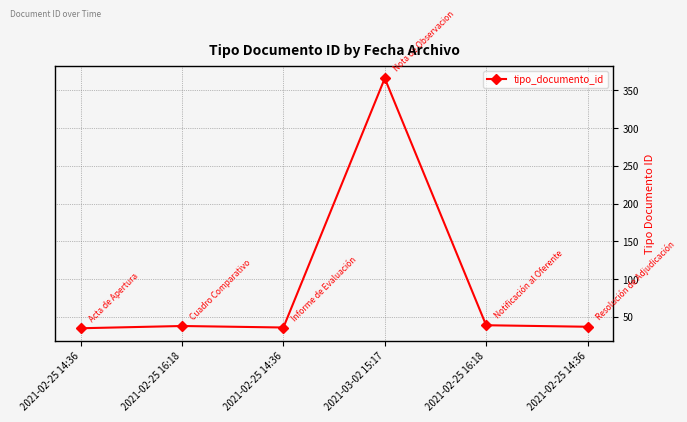

Rank the categories by value from lowest to highest.

2021-02-25 14:36, 2021-02-25 14:36, 2021-02-25 14:36, 2021-02-25 16:18, 2021-02-25 16:18, 2021-03-02 15:17